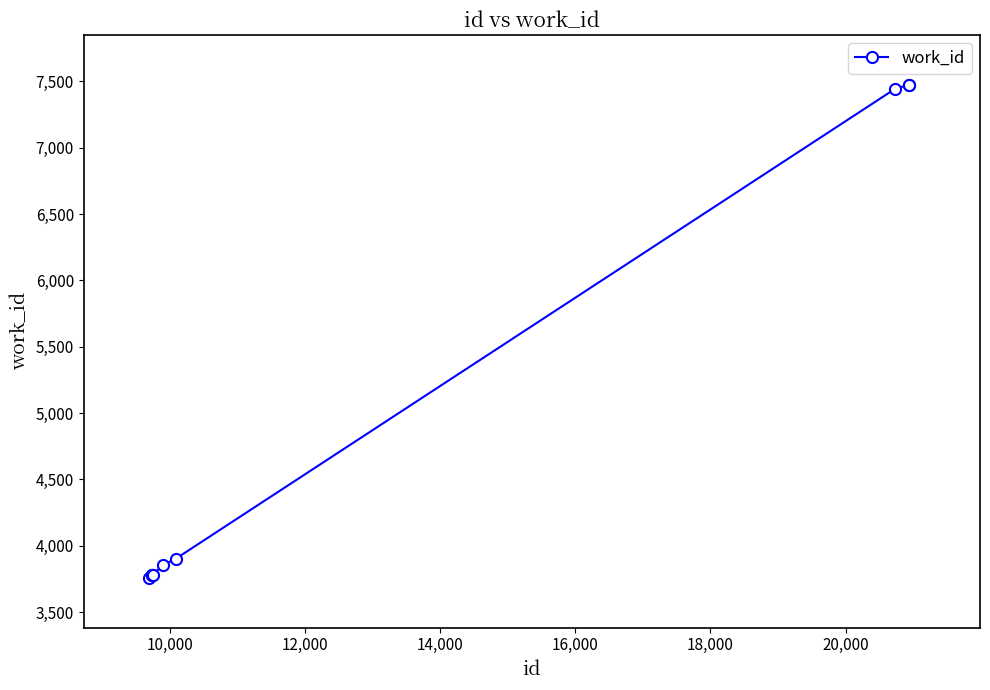

What is the value of the 3rd point from the left?

3782